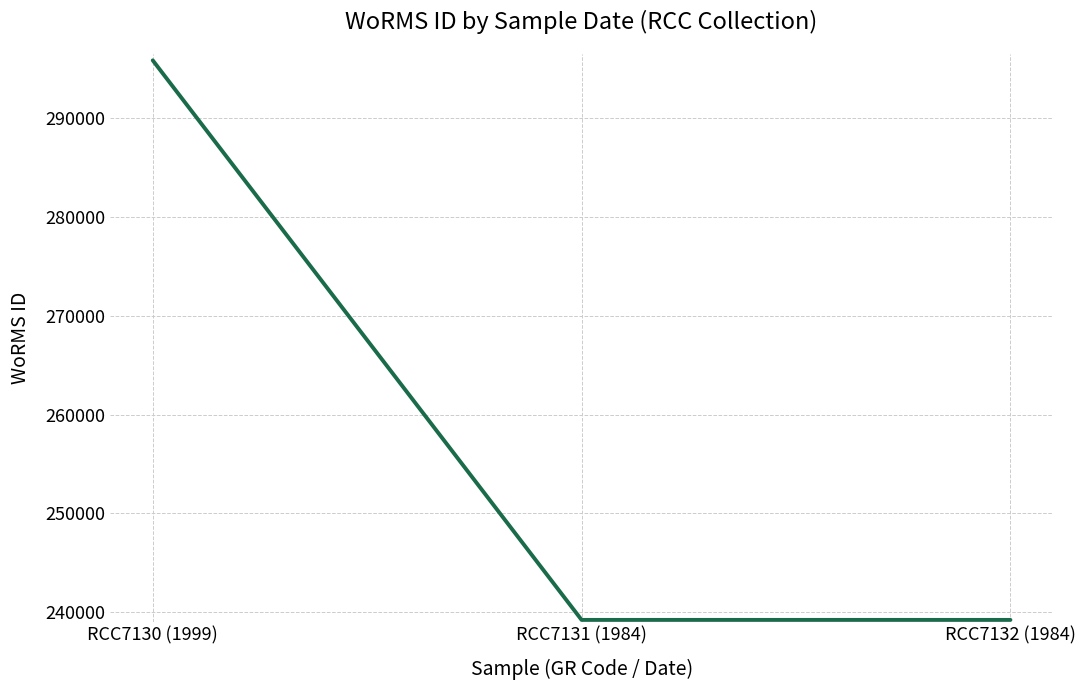

The value at RCC7130 (1999) is 295864. True or false?

True